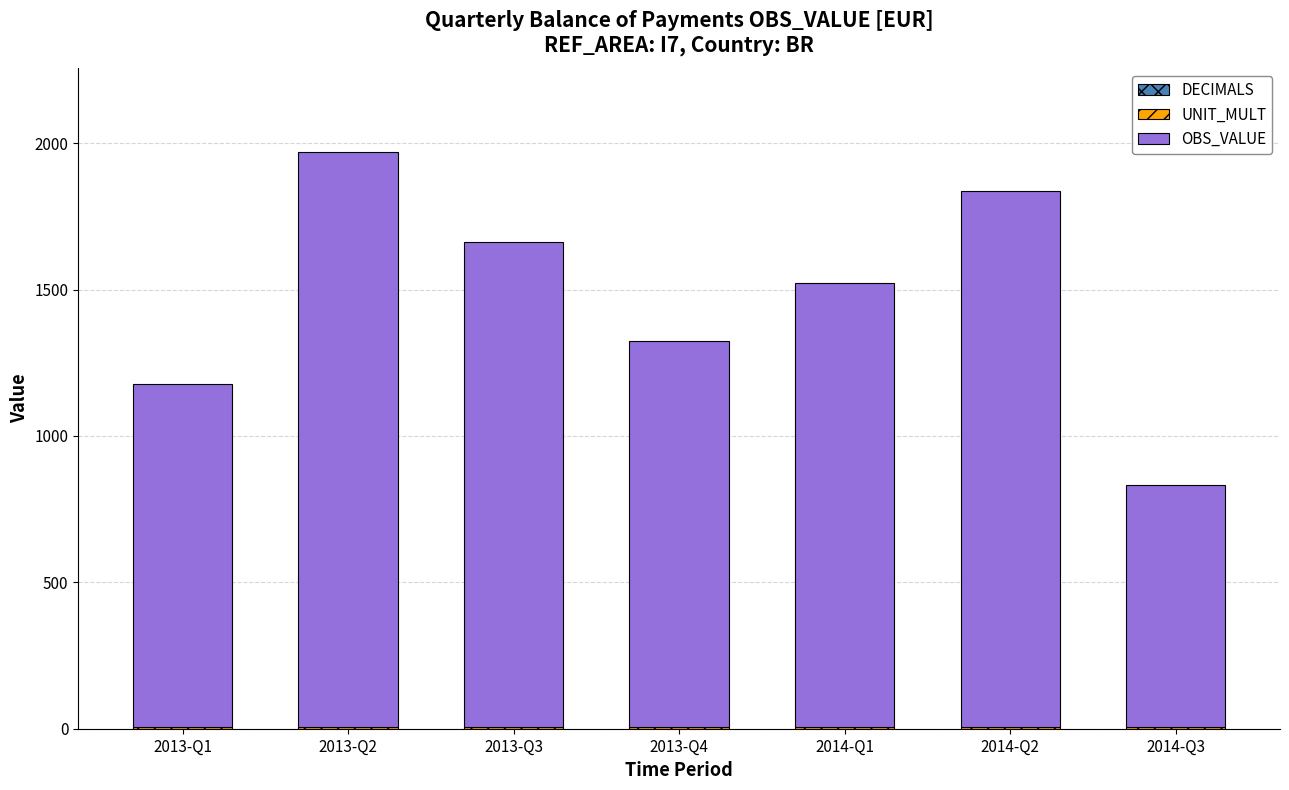

At which category is the sum across all series the highest?

2013-Q2